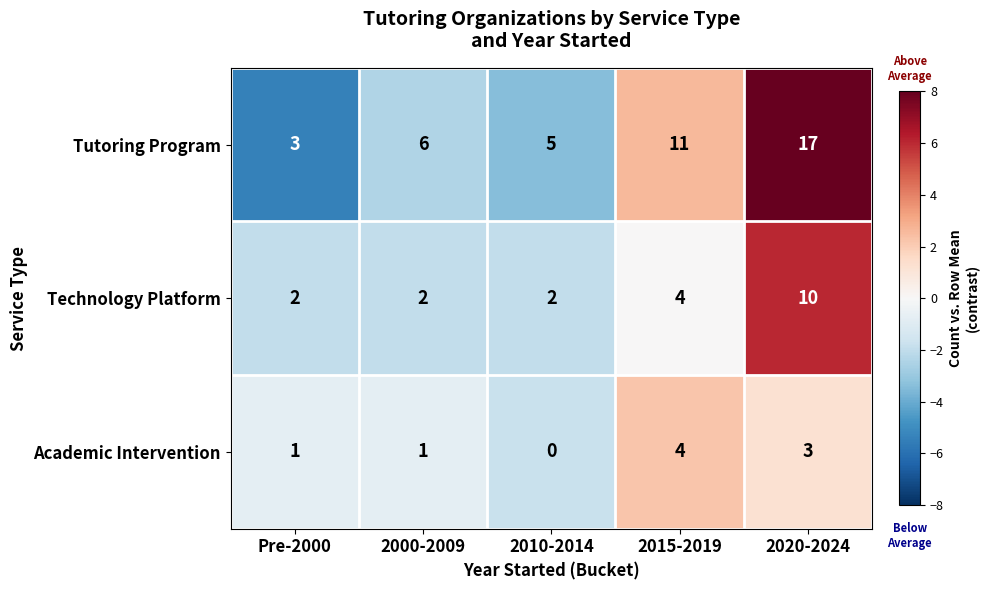

How many data points in Tutoring Program are less than 6?

2